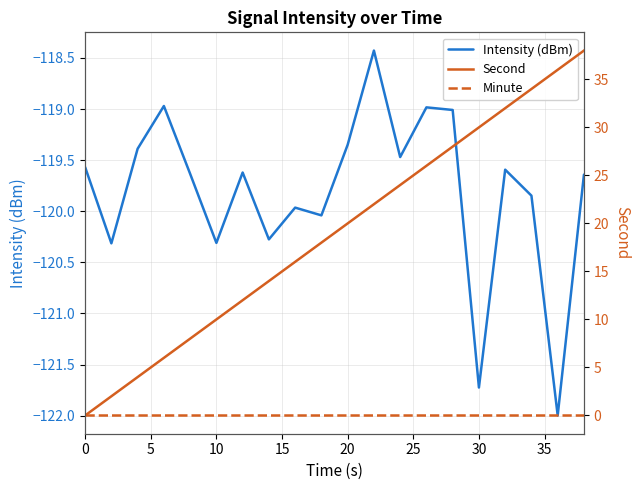

Reading left to right, transcribe all the data shown in this chart.

Intensity (dBm): -119.6	-120.3	-119.4	-119.0	-119.6	-120.3	-119.6	-120.3	-120.0	-120.0	-119.3	-118.4	-119.5	-119.0	-119.0	-121.7	-119.6	-119.8	-122.0	-119.6
Second: 0.0	2.0	4.0	6.0	8.0	10.0	12.0	14.0	16.0	18.0	20.0	22.0	24.0	26.0	28.0	30.0	32.0	34.0	36.0	38.0
Minute: 0.0	0.0	0.0	0.0	0.0	0.0	0.0	0.0	0.0	0.0	0.0	0.0	0.0	0.0	0.0	0.0	0.0	0.0	0.0	0.0